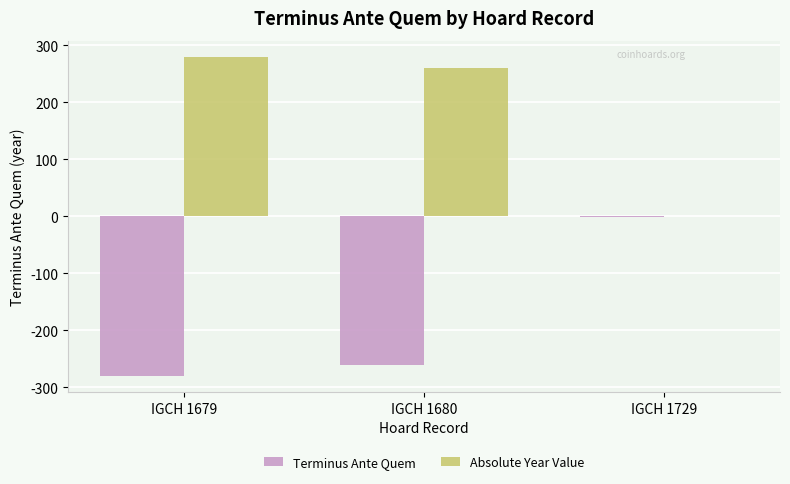

At which label does Absolute Year Value reach its peak?

IGCH 1679